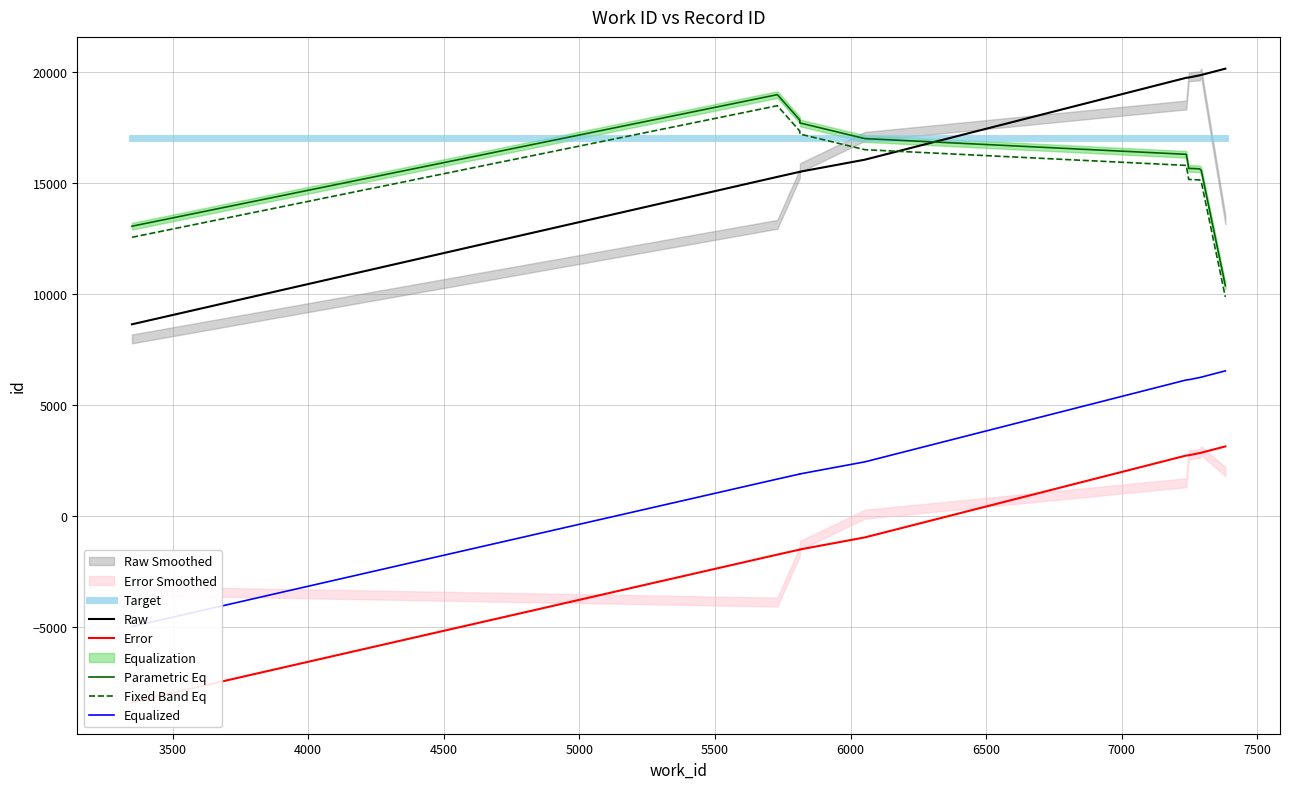

Is the value of Error at 6500 greater than the value of Equalized at 4500?

Yes